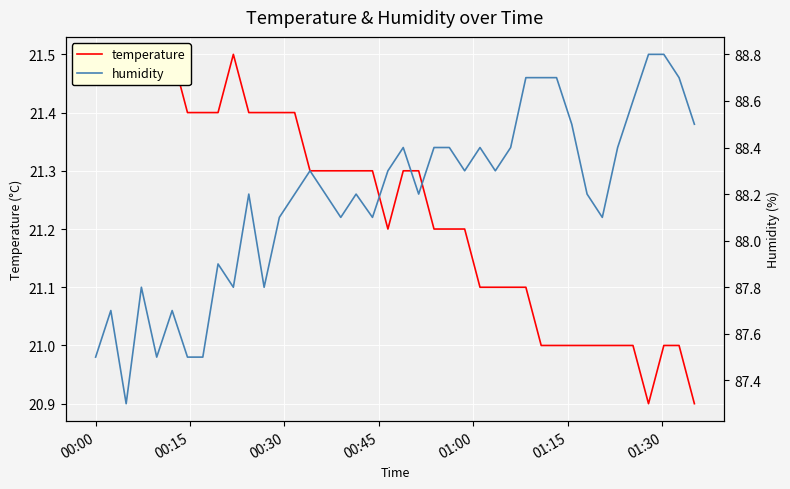

Which series has the largest total across all categories?

humidity